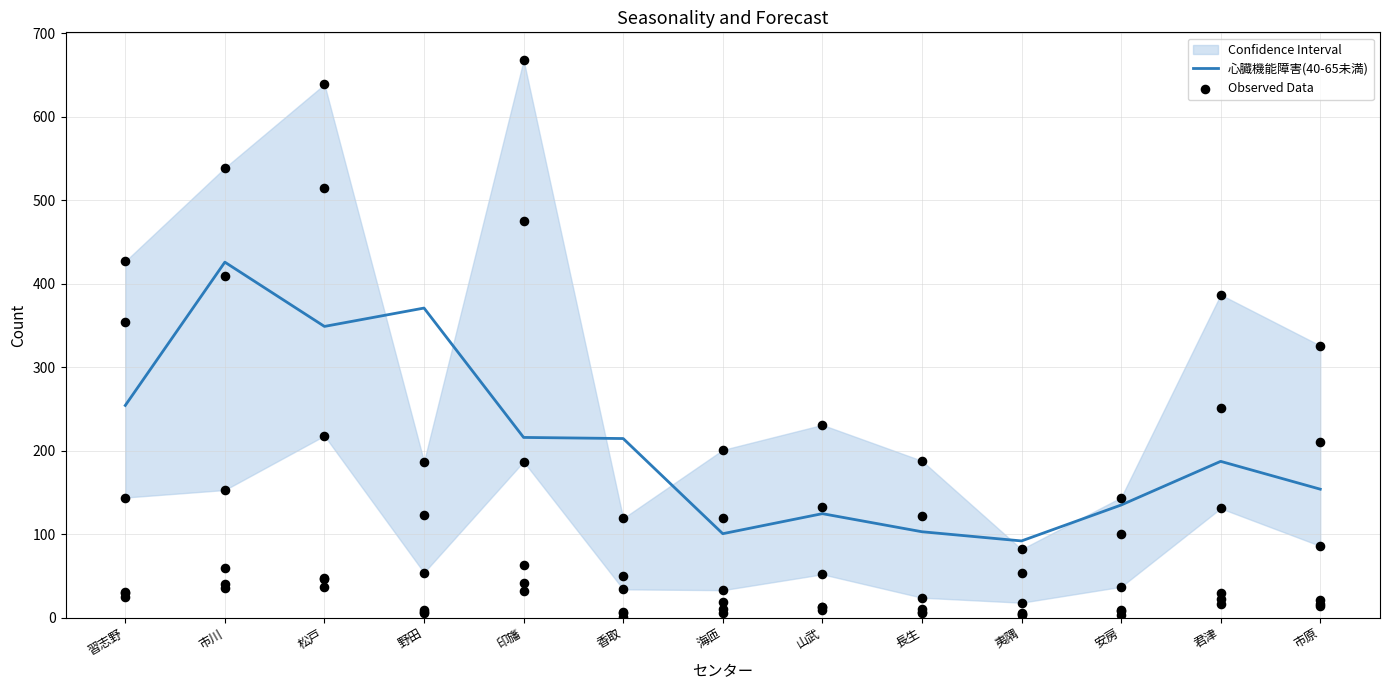

What is the total value across all series at 海匝?

389